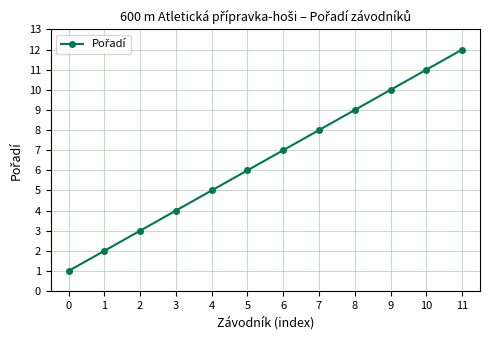

The value at 1 is 1. True or false?

False